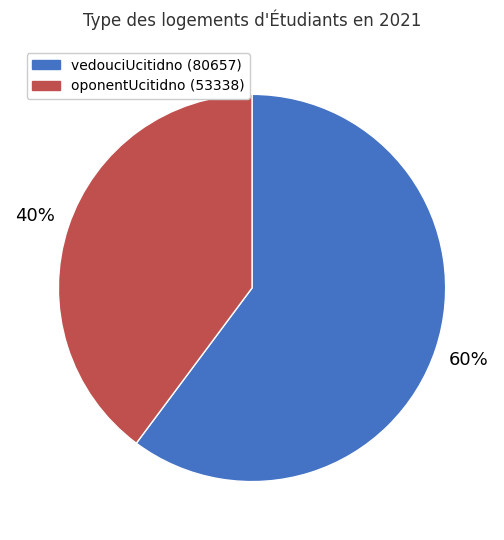

To the nearest percent, what is the average slice percentage?

50%